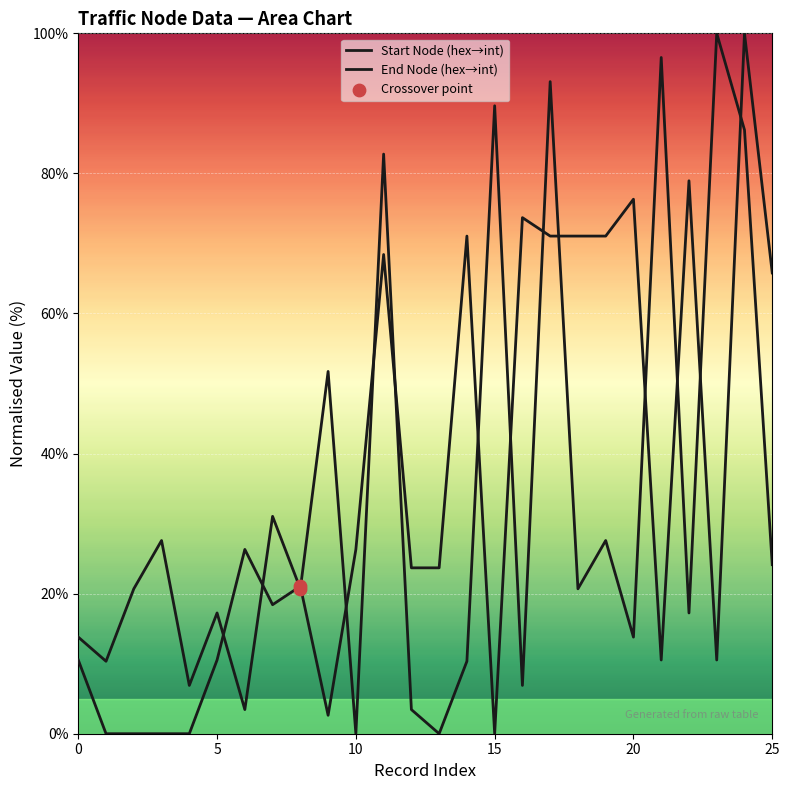

Which series reaches the maximum Y coordinate?

Start Node (hex→int)